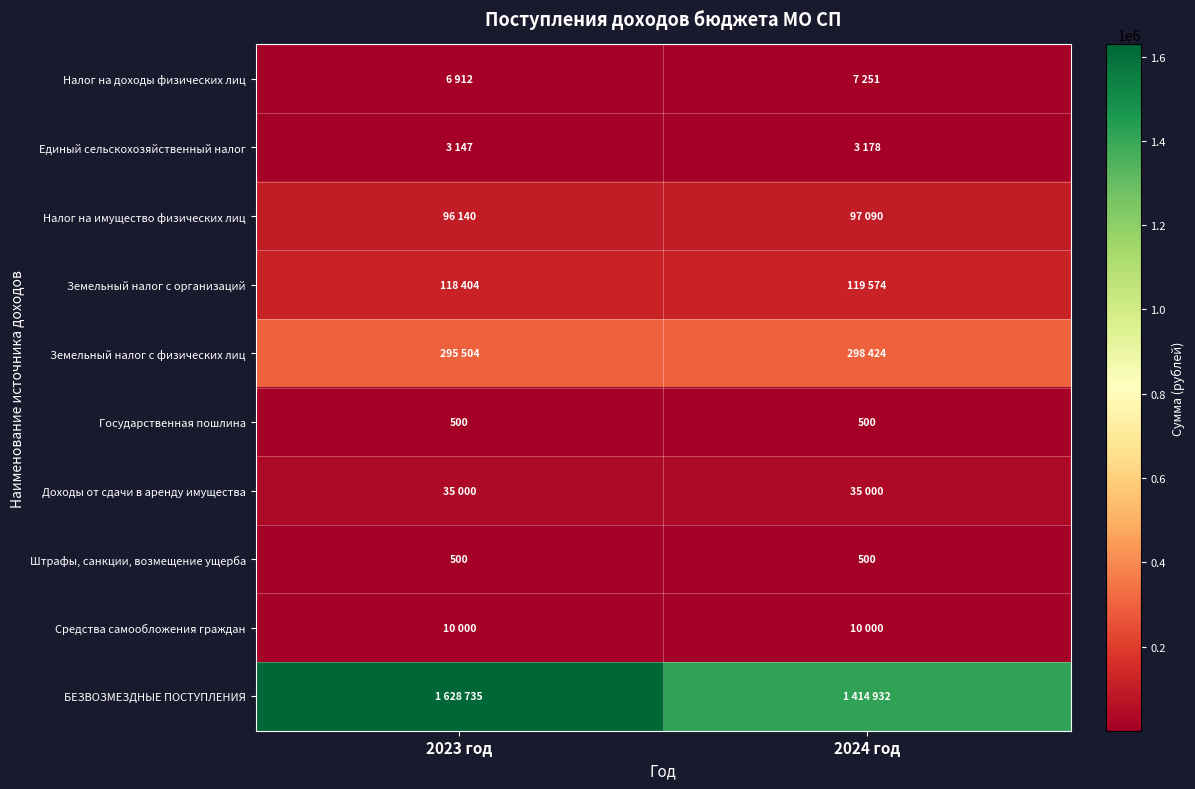

What is the sum of all Штрафы, санкции, возмещение ущерба values?

1000